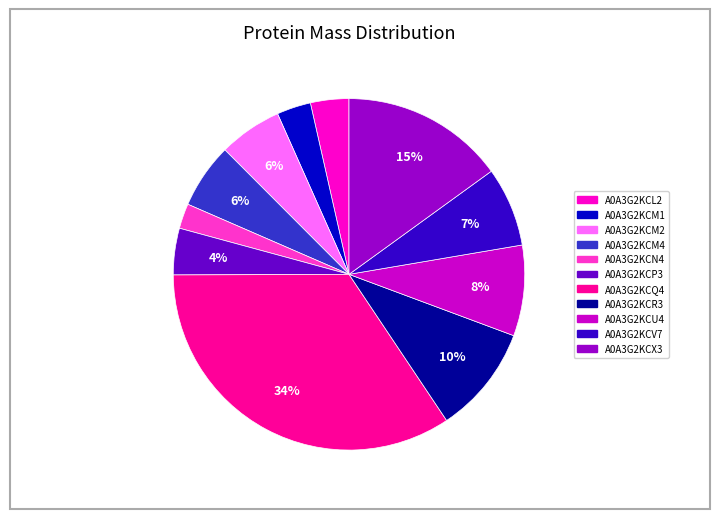

The A0A3G2KCP3 slice represents 11% of the pie. True or false?

False